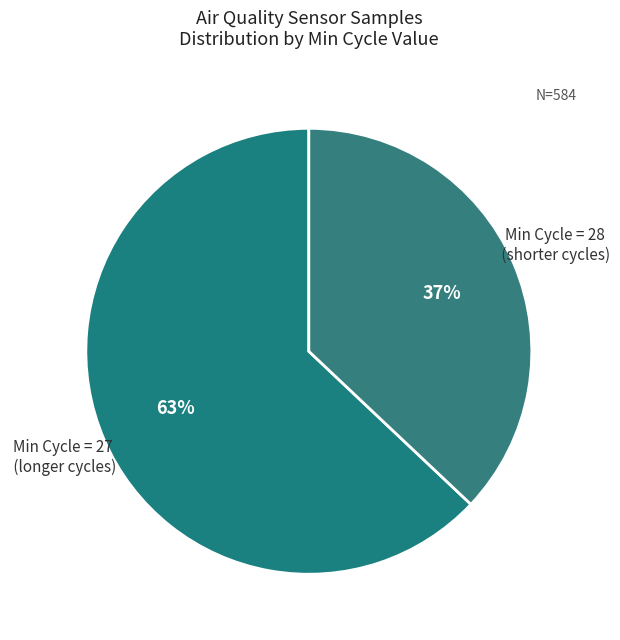

Approximately how many times larger is the value at Min Cycle = 28 compared to Min Cycle = 27?

0.6